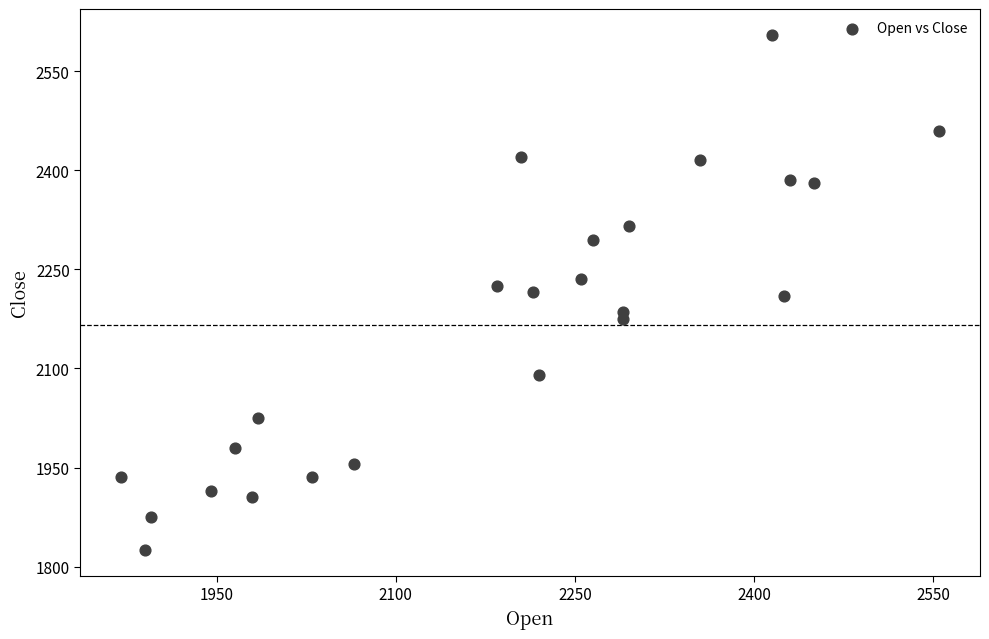

What is the range of X values (max minus min)?

685